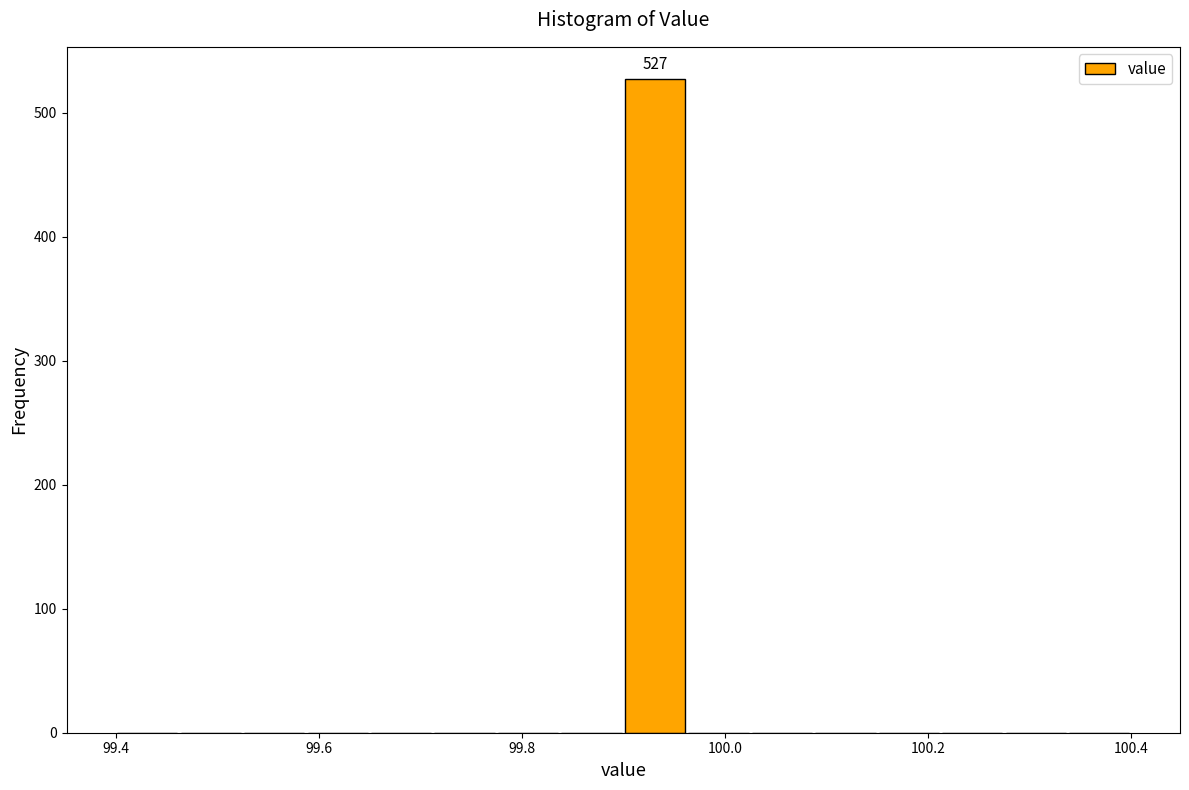

Read against the x-axis, roughly where is the centre of the tallest bar?

99.94